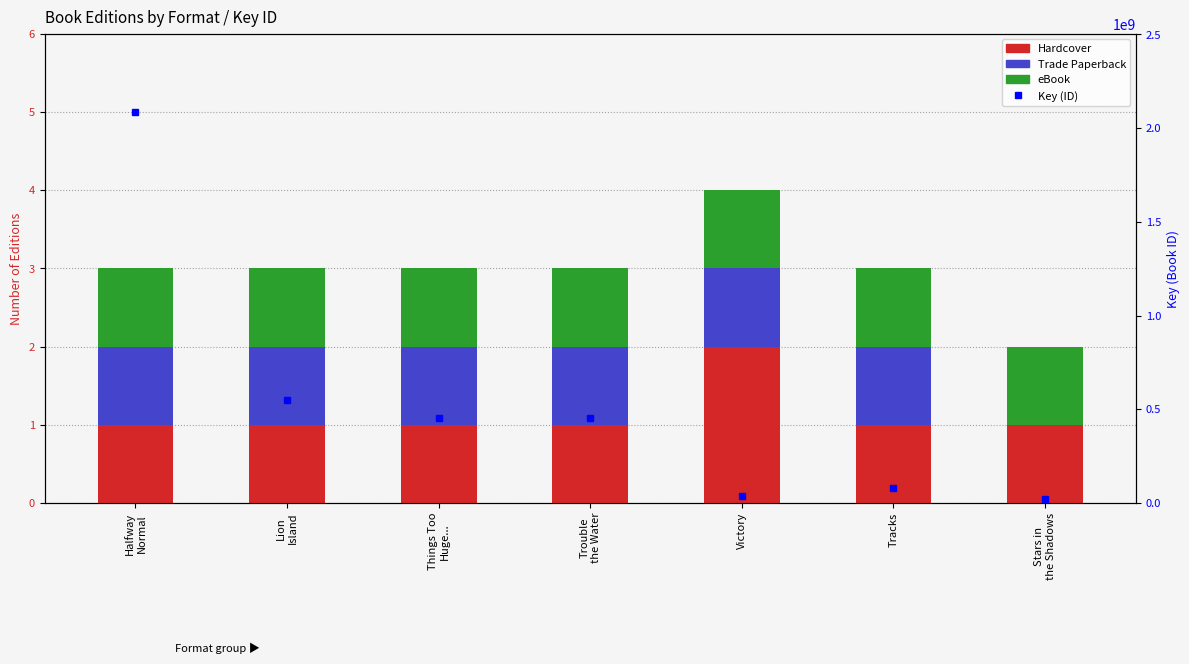

What is the highest value of the Key (ID) series?

2085914975